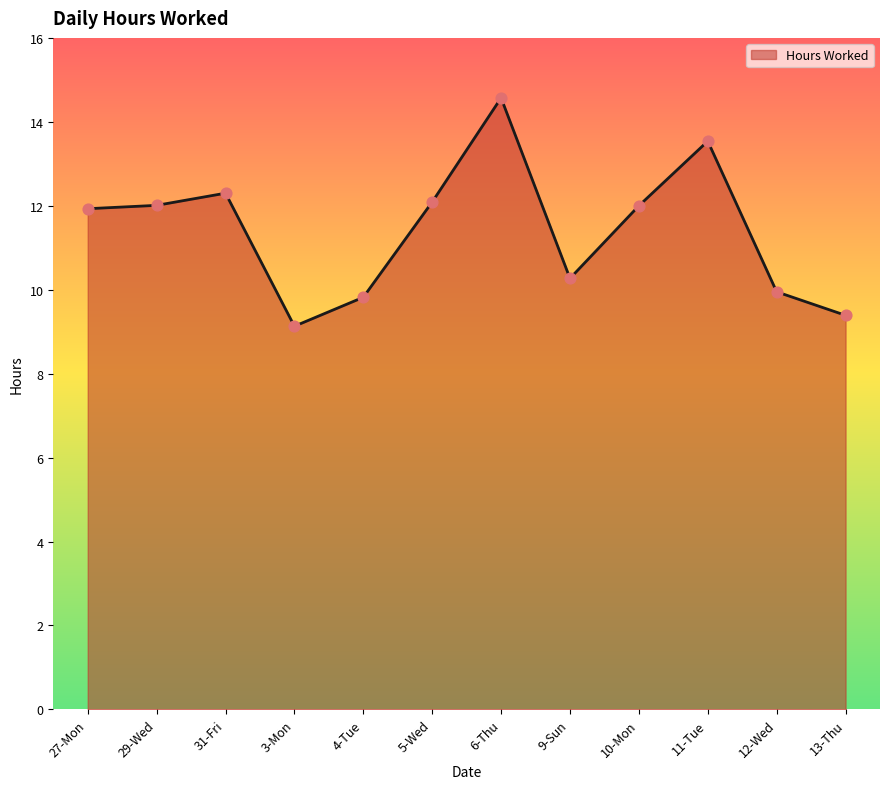

Which has a higher value, 29-Wed or 11-Tue?

11-Tue